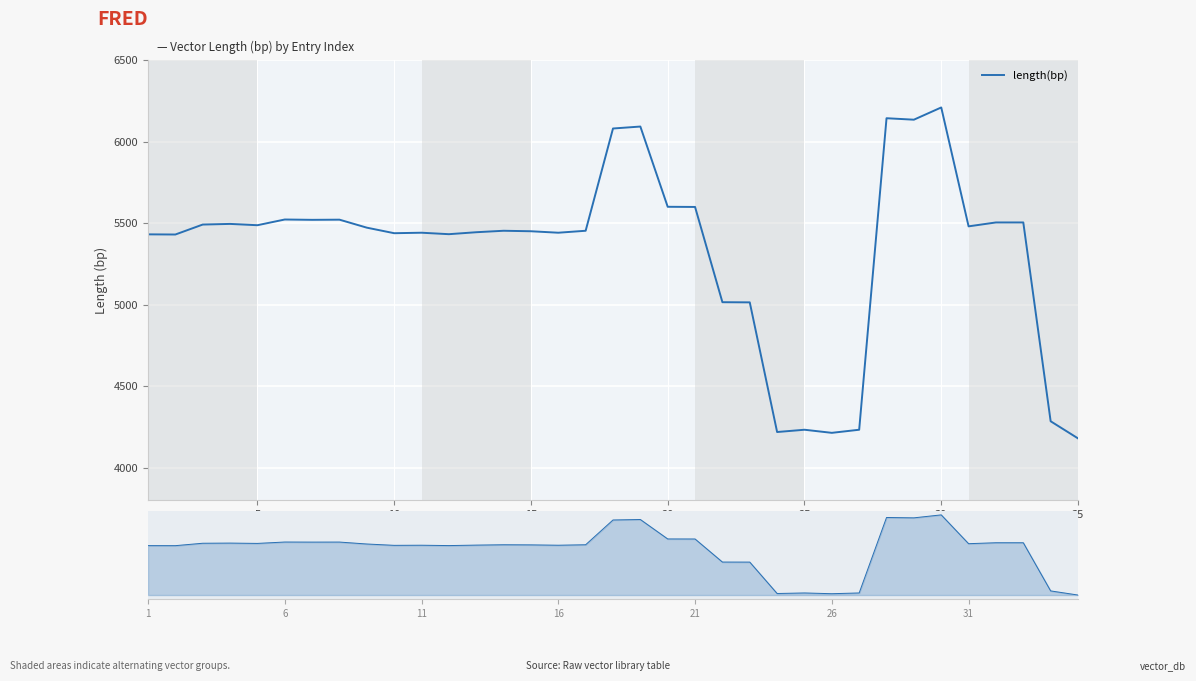

What is the average value?

5333